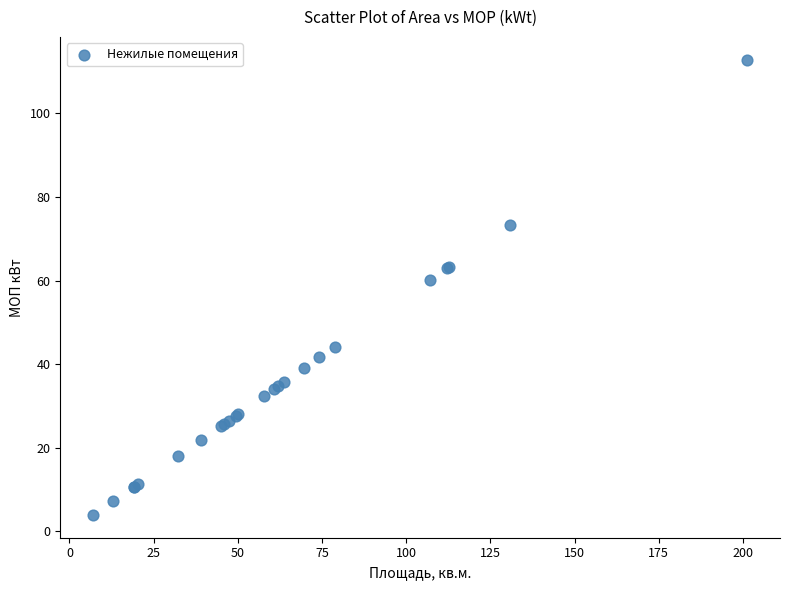

What Y value in the scatter plot is closest to 58?

60.1